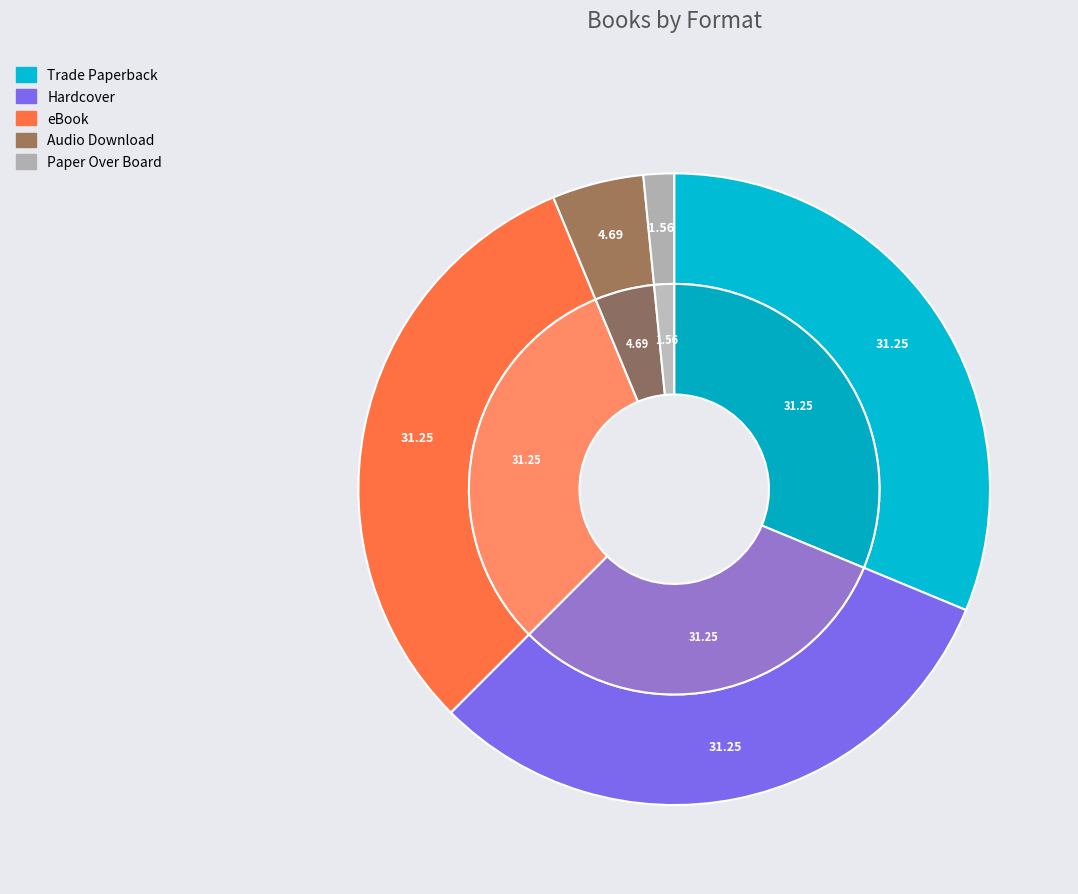

True or false: Paper Over Board accounts for 2% of the total.

True